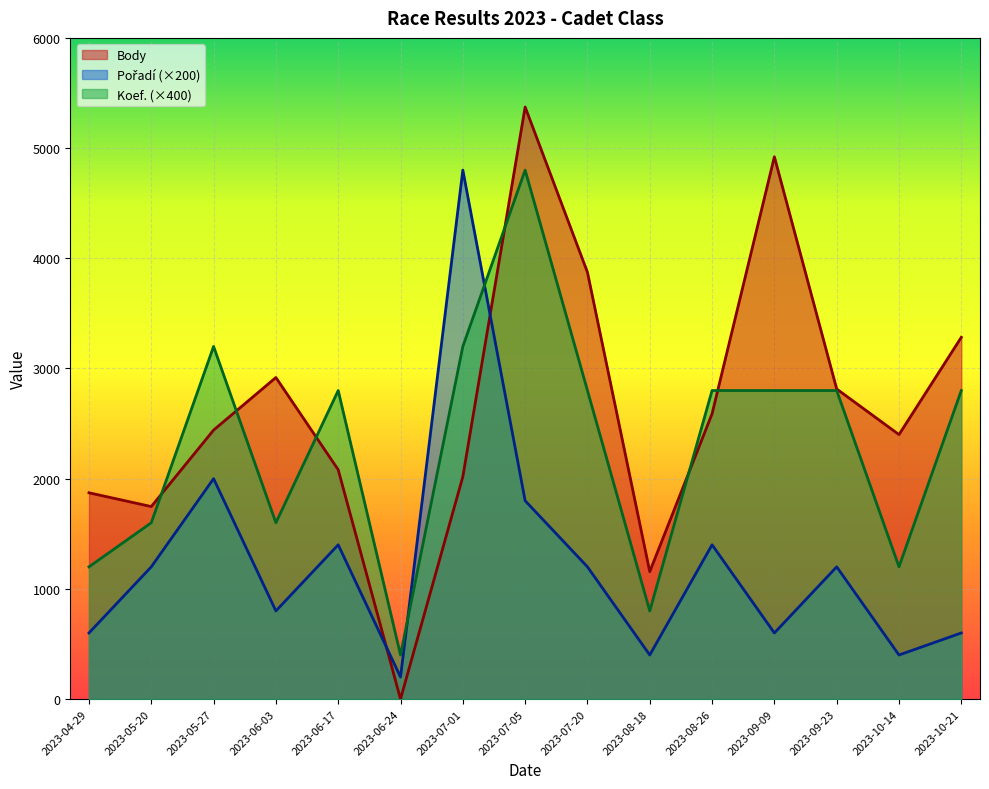

What is the value of the Koef. point at the 6th from the left?

400